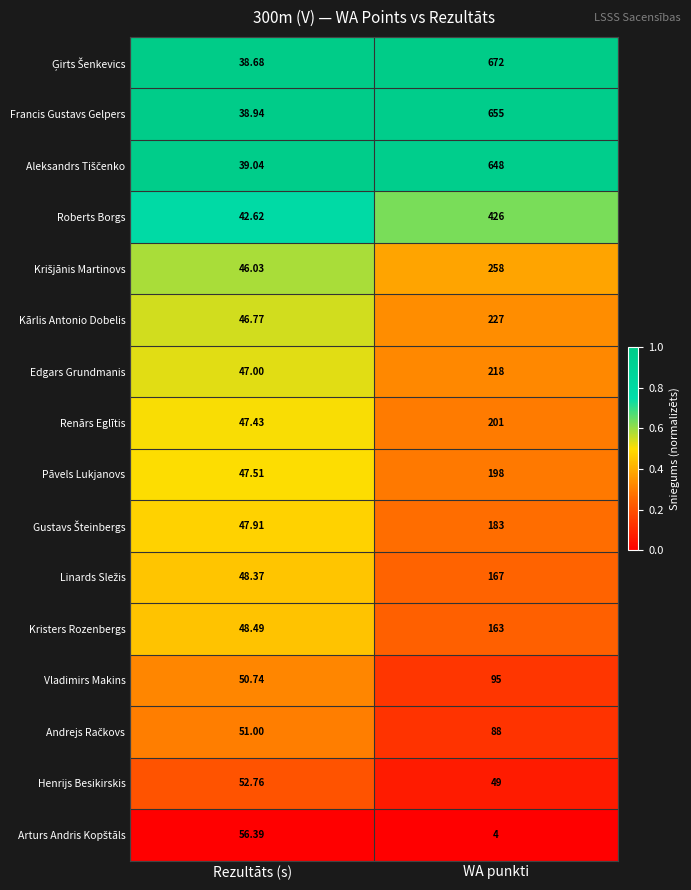

Which category has the highest value across all series?

WA punkti